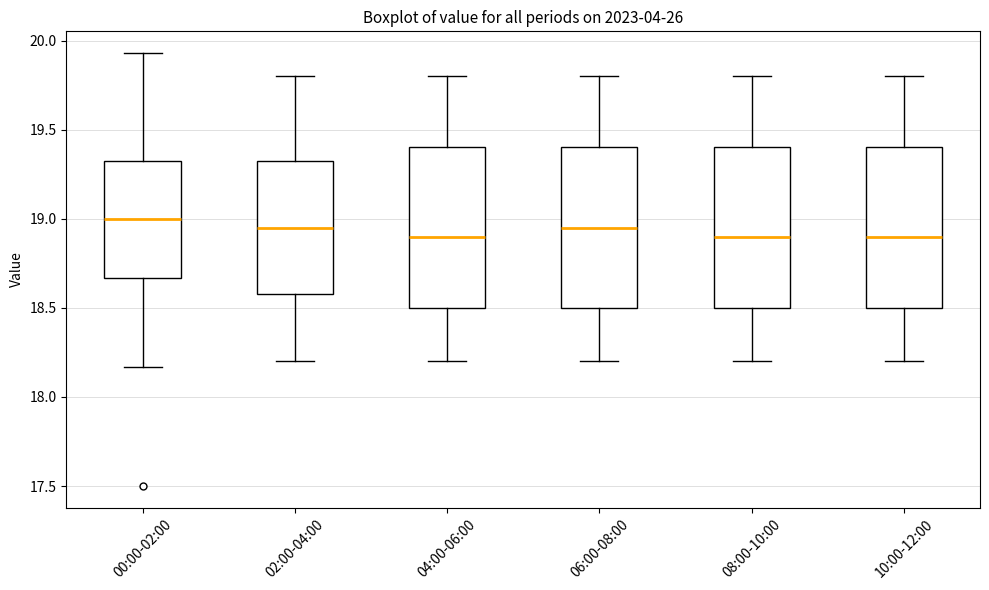

Reading left to right, read every box against the y-axis: the position of its median line, the range the box covers, and the ends of its whiskers. The values are not printed on the chart, so give them approximately, as read against the axis.

00:00-02:00: median 19.00, box 18.65 to 19.35, whiskers 18.15 to 19.95
02:00-04:00: median 18.95, box 18.60 to 19.35, whiskers 18.20 to 19.80
04:00-06:00: median 18.90, box 18.50 to 19.40, whiskers 18.20 to 19.80
06:00-08:00: median 18.95, box 18.50 to 19.40, whiskers 18.20 to 19.80
08:00-10:00: median 18.90, box 18.50 to 19.40, whiskers 18.20 to 19.80
10:00-12:00: median 18.90, box 18.50 to 19.40, whiskers 18.20 to 19.80